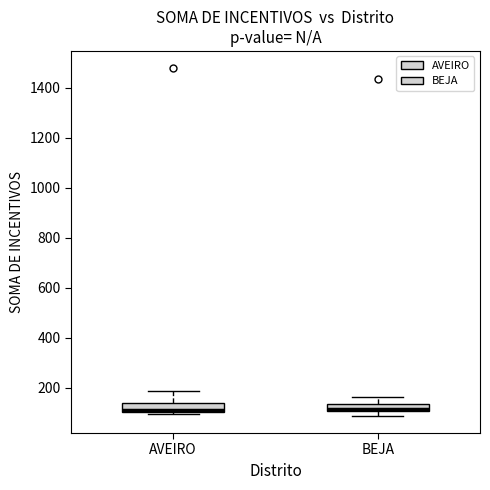

Where does the upper whisker of the box for AVEIRO end on the y-axis? The values are not printed on the chart, so give them approximately, as read against the axis.

180